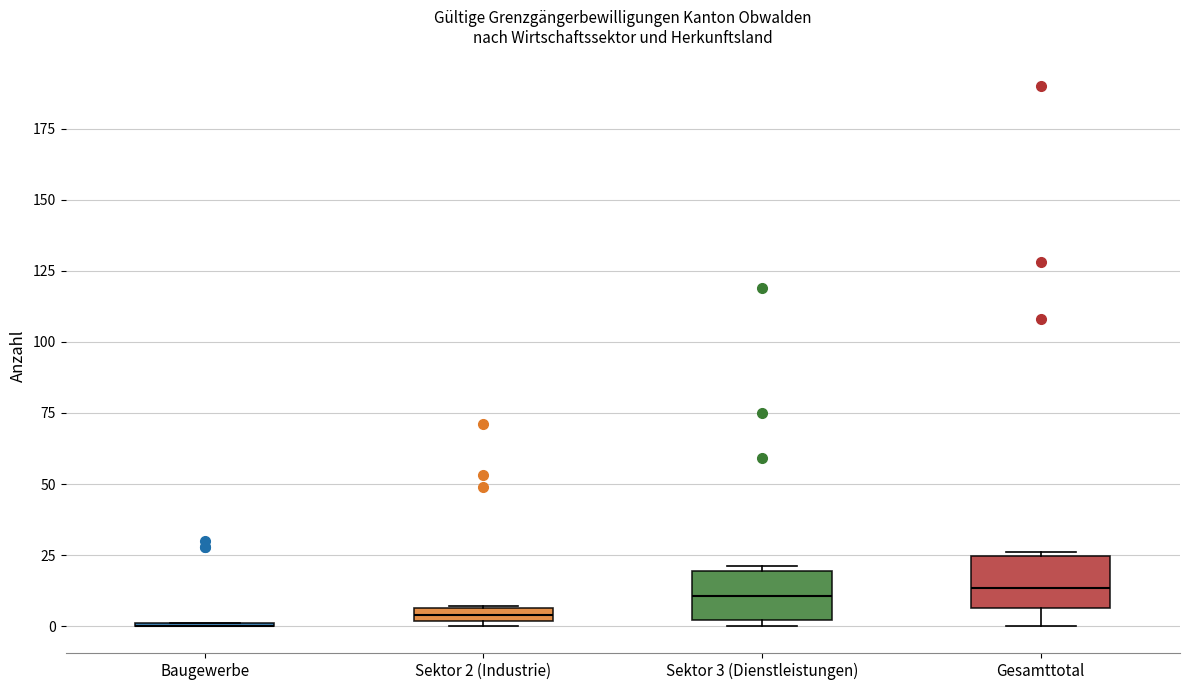

Where is the upper edge of the box for Sektor 2 (Industrie) on the y-axis? The values are not printed on the chart, so give them approximately, as read against the axis.

5